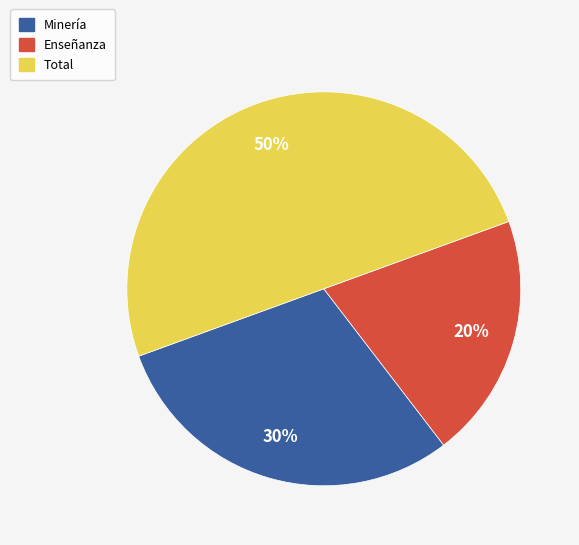

To the nearest percent, what is the combined percentage of Enseñanza and Total?

70%